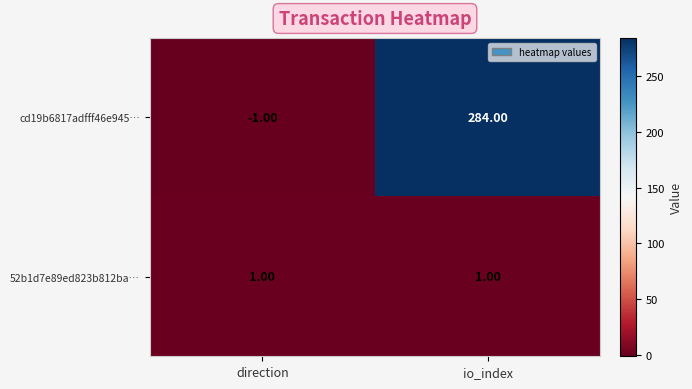

List the series in order of their peak value, highest first.

cd19b6817adfff46e945…, 52b1d7e89ed823b812ba…